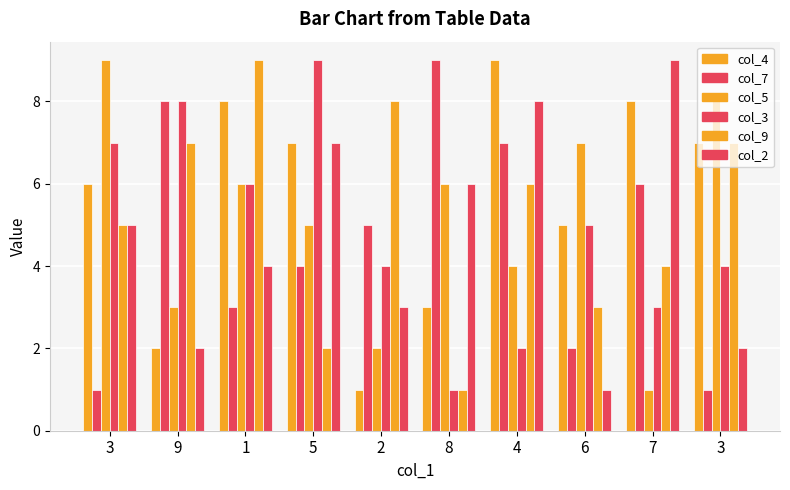

What is the value of the col_9 bar at the 1st from the left?

5